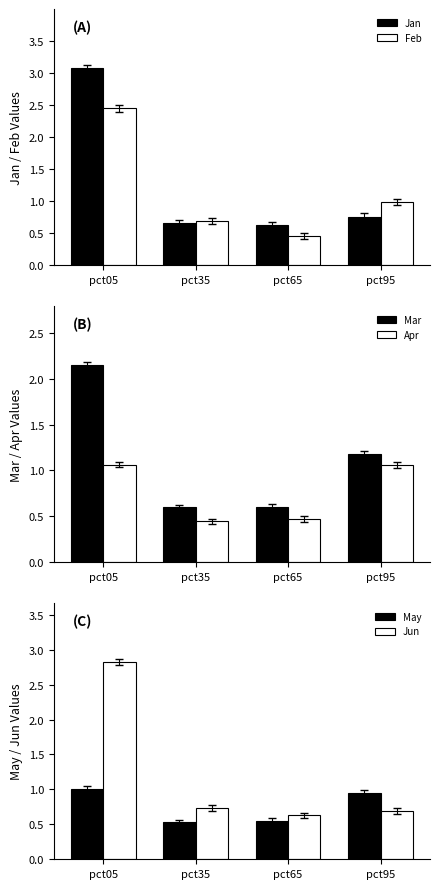

At which category is the sum across all series the highest?

pct05